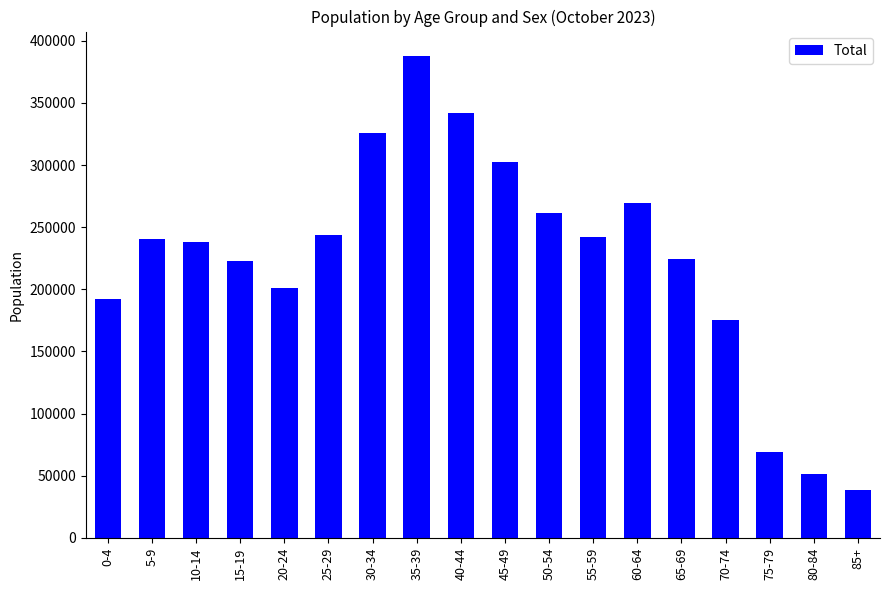

At which category does the chart reach its minimum across all series?

85+